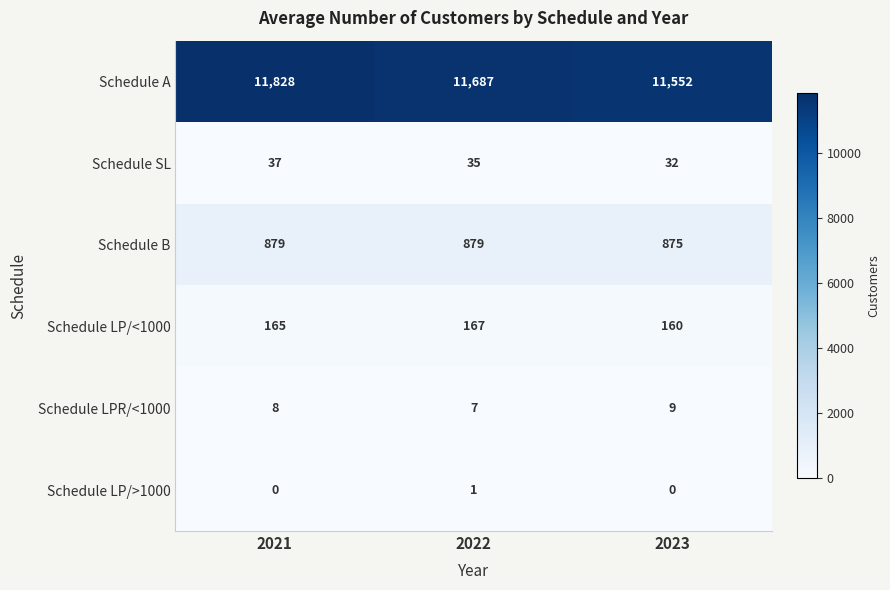

Which category has the highest value in the Schedule LP/>1000 series?

2022